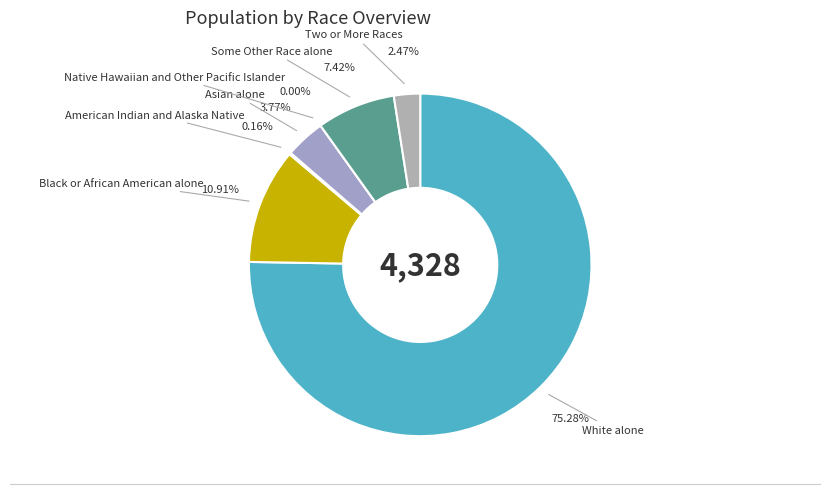

To the nearest percent, what is the difference between the Some Other Race alone and Asian alone slice percentages?

4%